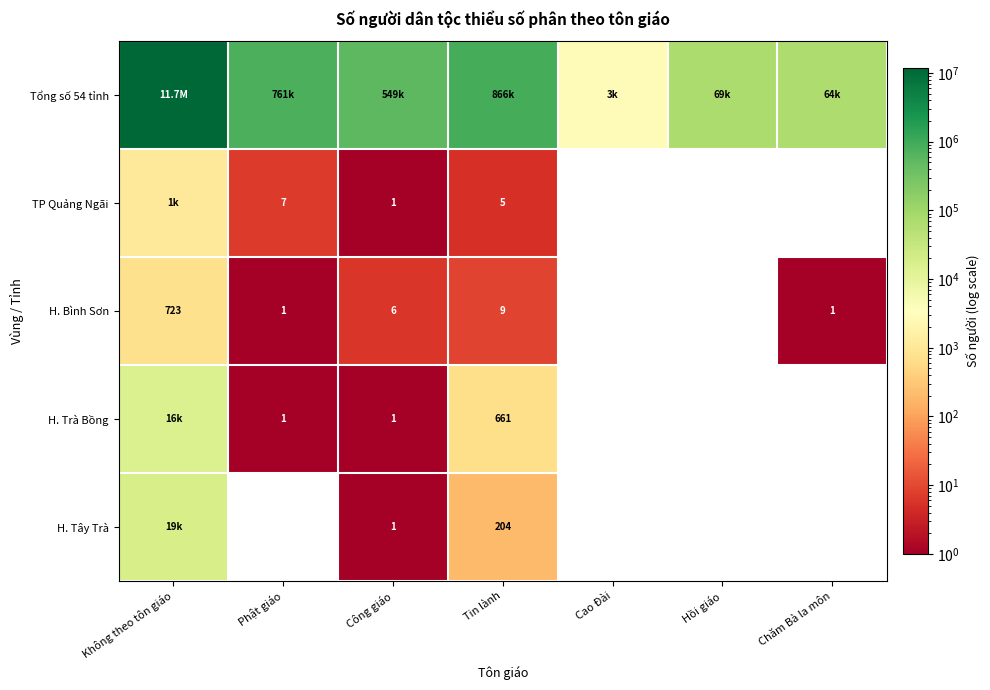

At how many categories does at least one series exceed 9929489?

1